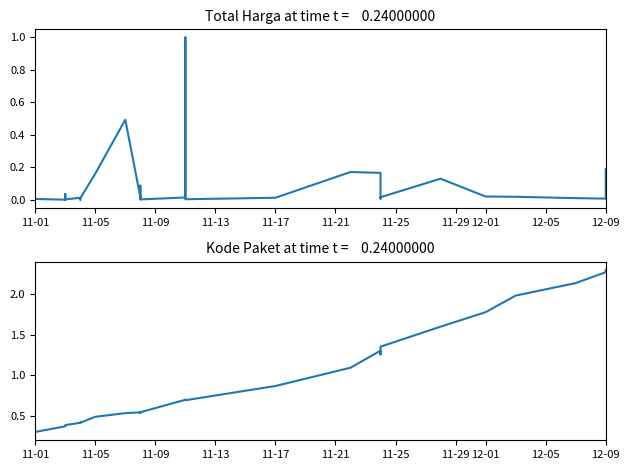

Reading right to left, list all the values displayed in this chart.

Total Harga (Billions): 0.2	0.0	0.0	0.0	0.0	0.1	0.0	0.0	0.2	0.2	0.0	0.0	1.0	0.0	0.0	0.1	0.0	0.0	0.0	0.5	0.2	0.0	0.0	0.0	0.0	0.0	0.0	0.0	0.0	0.0	0.0	0.0	0.0	0.0	0.0
Kode Paket: 2.3	2.3	2.1	2.0	1.8	1.6	1.4	1.3	1.3	1.1	0.9	0.7	0.7	0.7	0.5	0.5	0.5	0.5	0.5	0.5	0.5	0.4	0.4	0.4	0.4	0.4	0.4	0.4	0.4	0.4	0.4	0.4	0.4	0.3	0.3